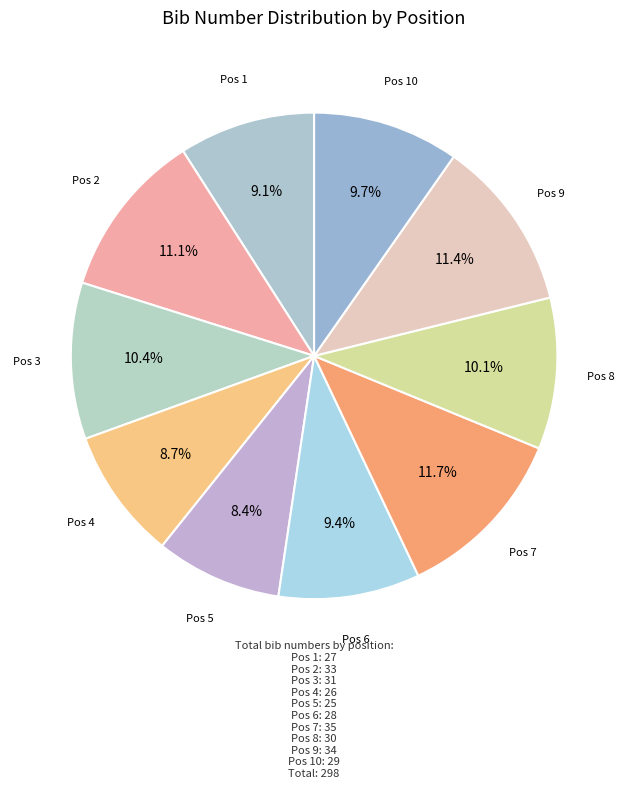

Count the number of slices in the pie.

10